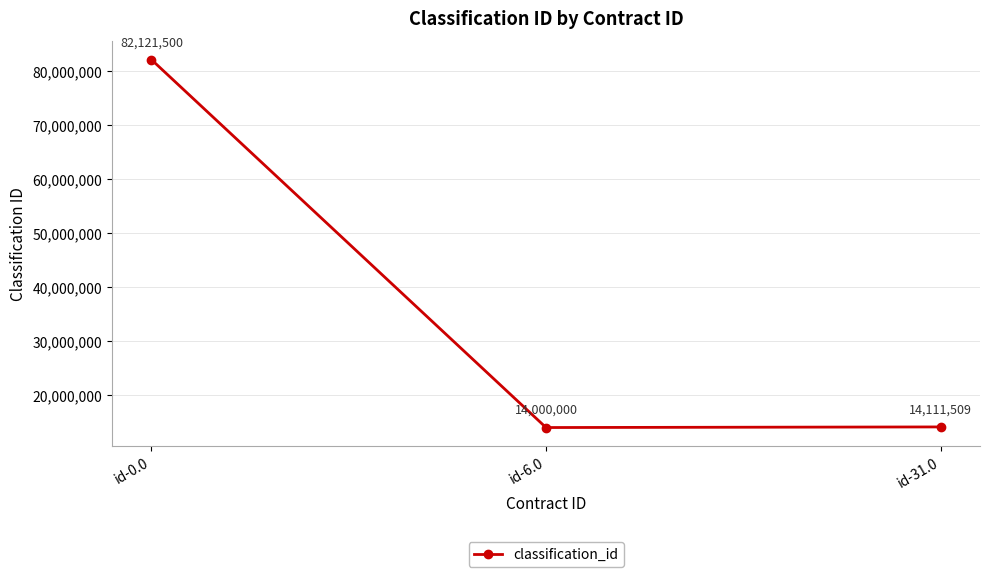

What is the change in value from id-6.0 to id-31.0?

+111509